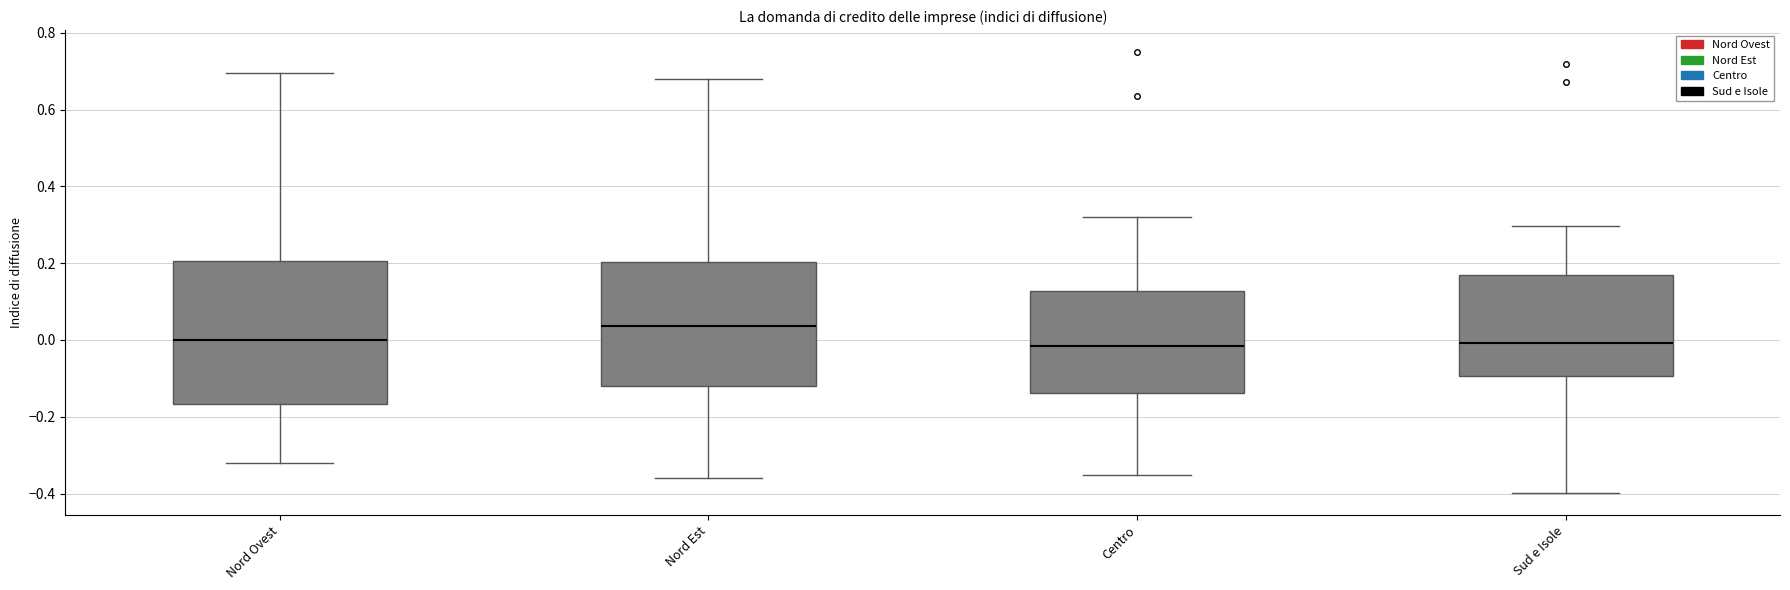

Which box is the tallest, from its lower edge to its upper edge?

Nord Ovest